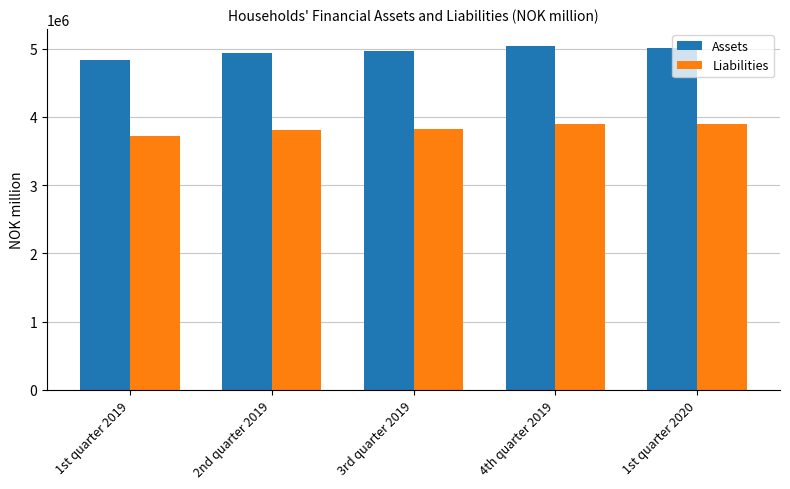

Rank the series by their maximum value, from highest to lowest.

Assets, Liabilities